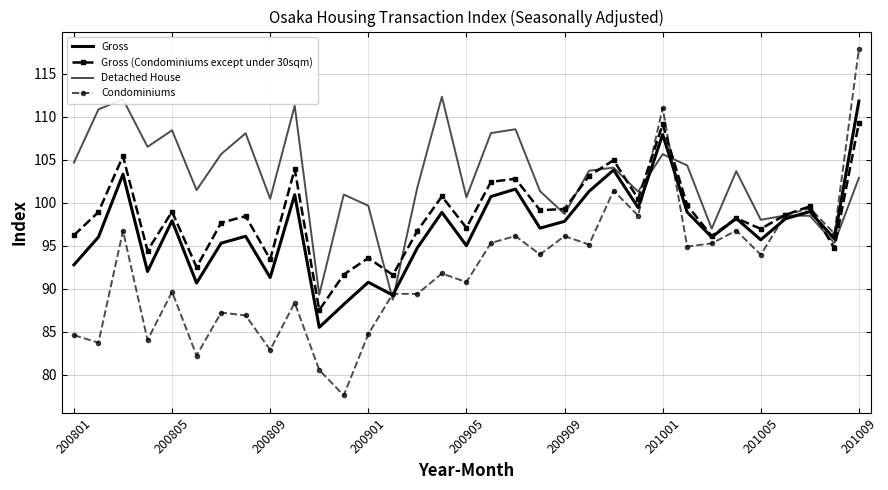

How many interior local peaks does the Gross series have?

11